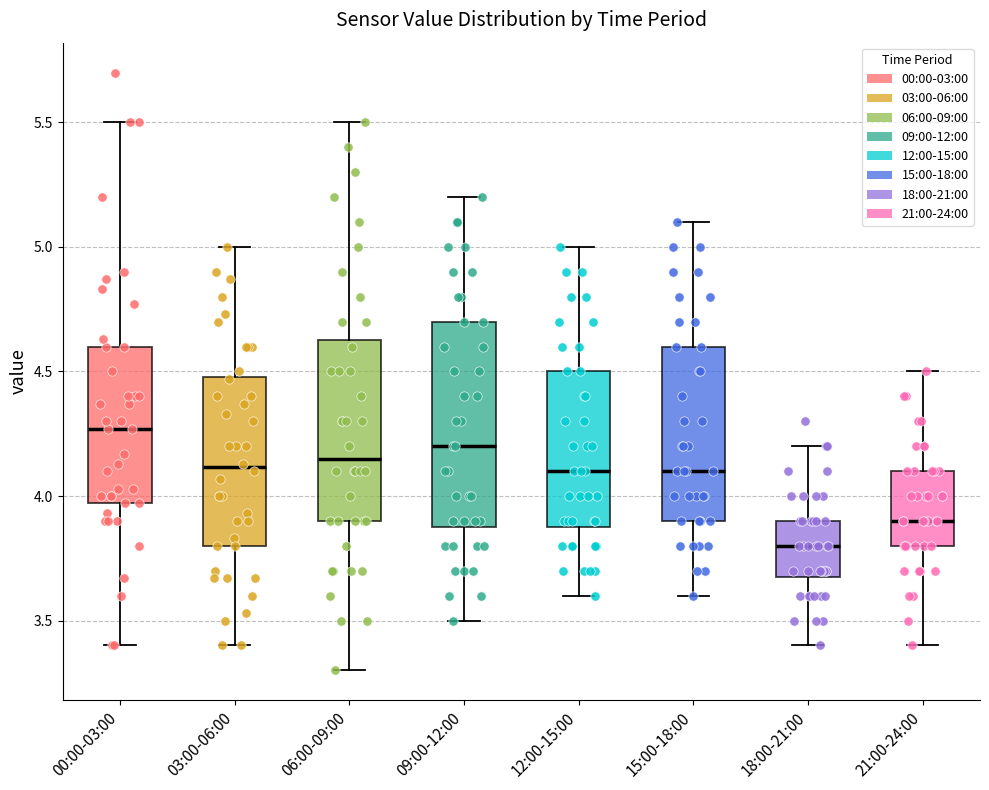

Which box's median line is the lowest?

18:00-21:00